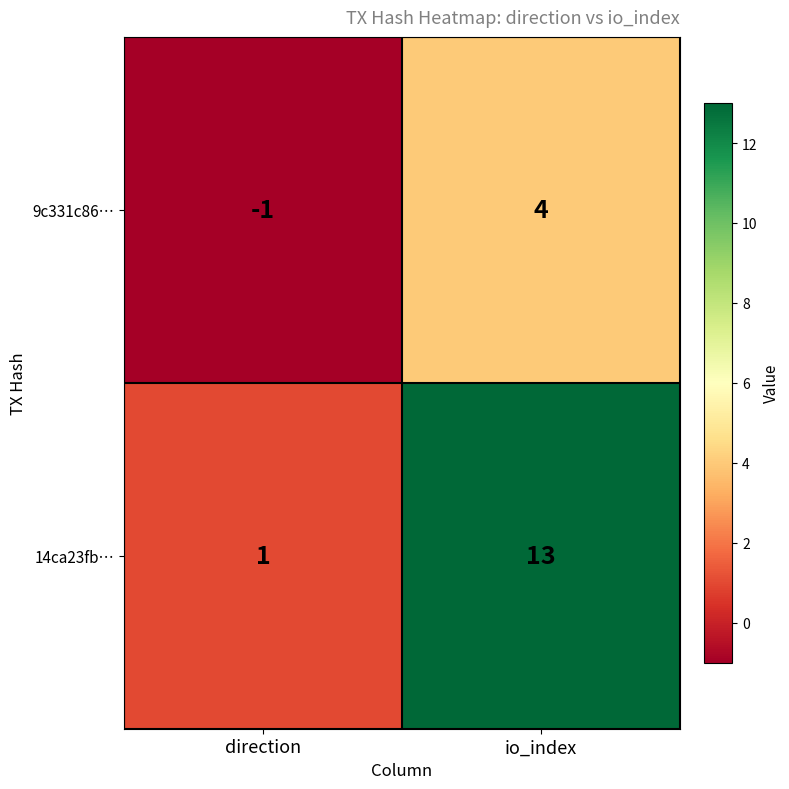

What is the sum of all 14ca23fb… values?

14